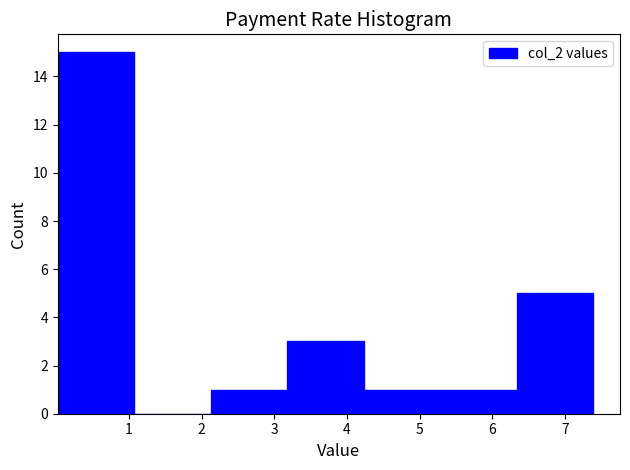

Reading left to right, list every bar in this chart as the range it spans on the x-axis followed by its height. Neither the bar edges nor the heights are printed on the chart, so give them approximately, as read against the axes.

0.0 to 1.1: 15
1.1 to 2.1: 0
2.1 to 3.2: 1
3.2 to 4.2: 3
4.2 to 5.3: 1
5.3 to 6.3: 1
6.3 to 7.4: 5